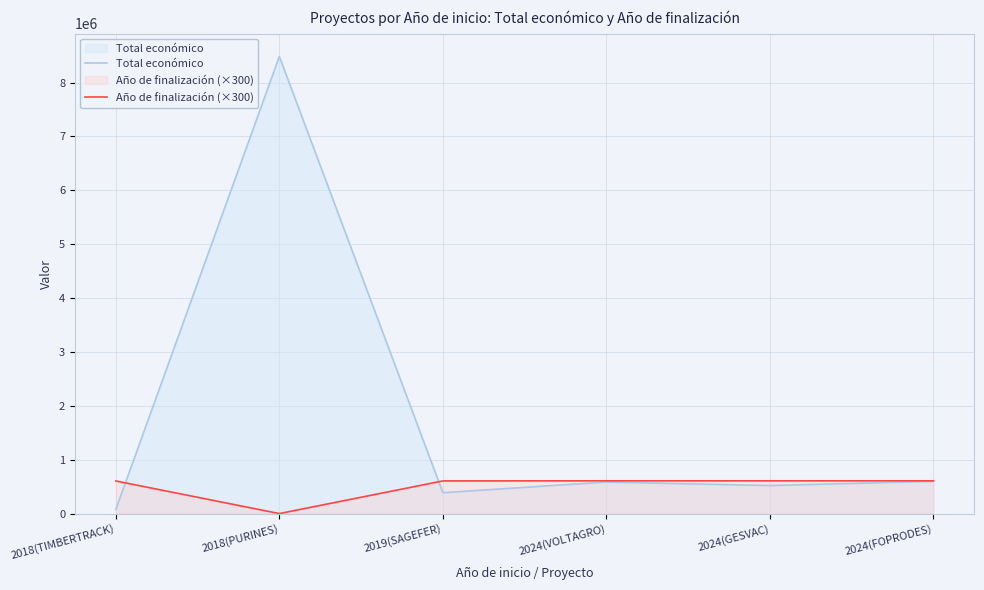

What is the spread (max minus min) of values at 2018(PURINES)?

8484999